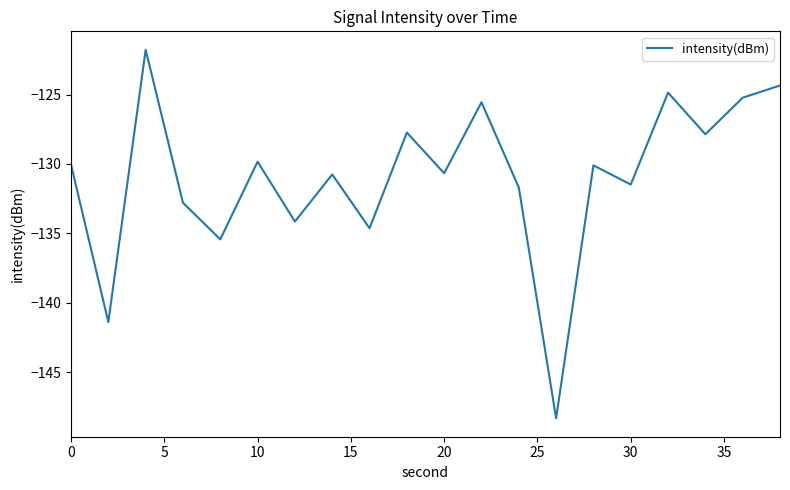

What is the smallest value displayed?

-148.3